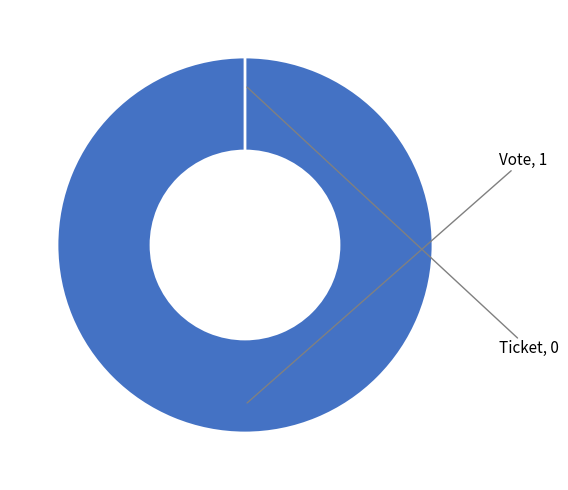

What is the change in value from Vote to Ticket?

-1